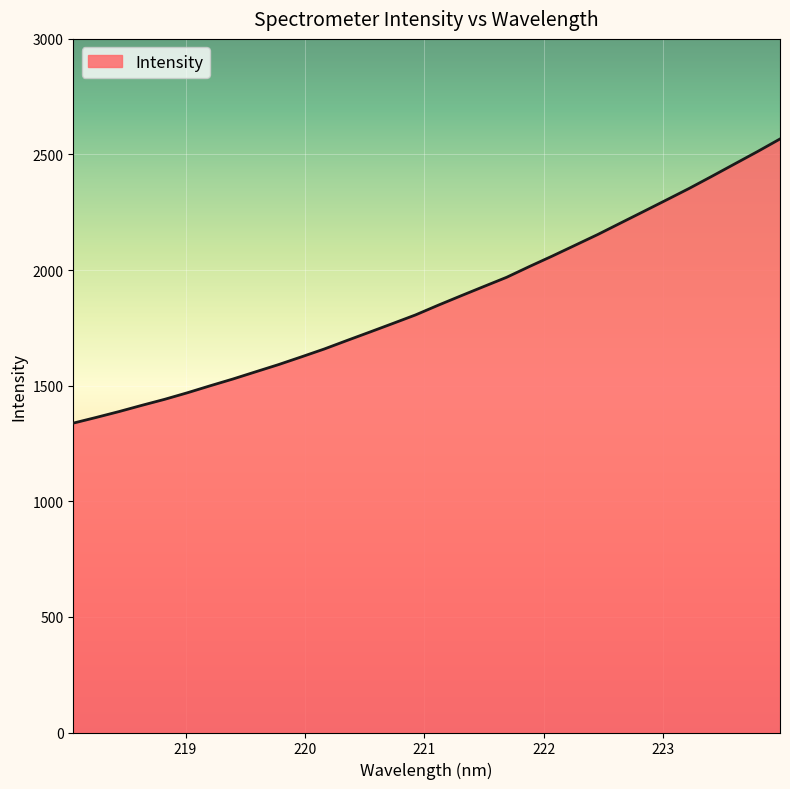

What is the smallest value displayed?

1338.1